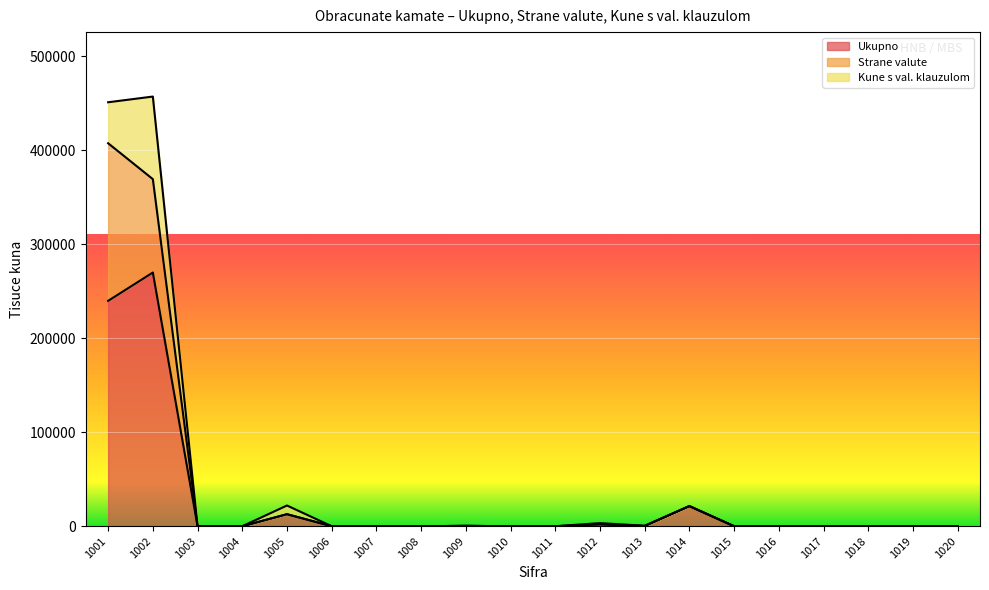

How many interior local peaks does the Strane valute series have?

4